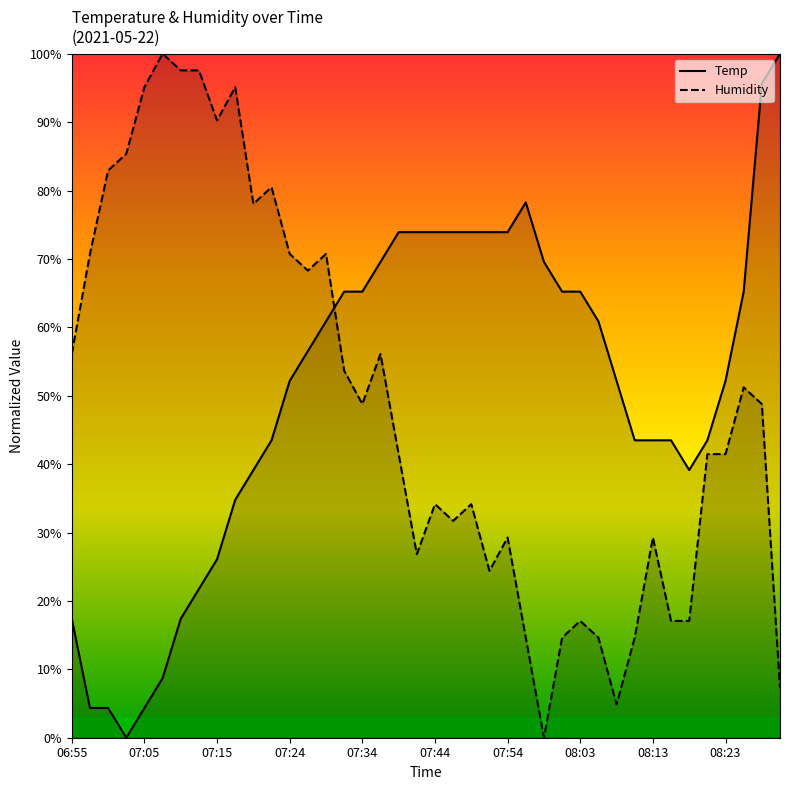

What position from the right is 29?

11